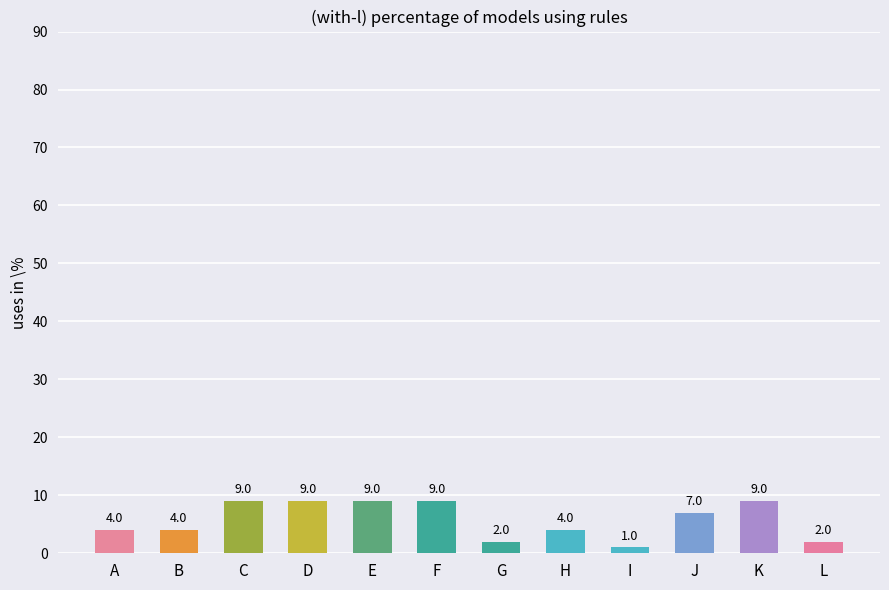

Reading left to right, list all the values displayed in this chart.

4	4	9	9	9	9	2	4	1	7	9	2